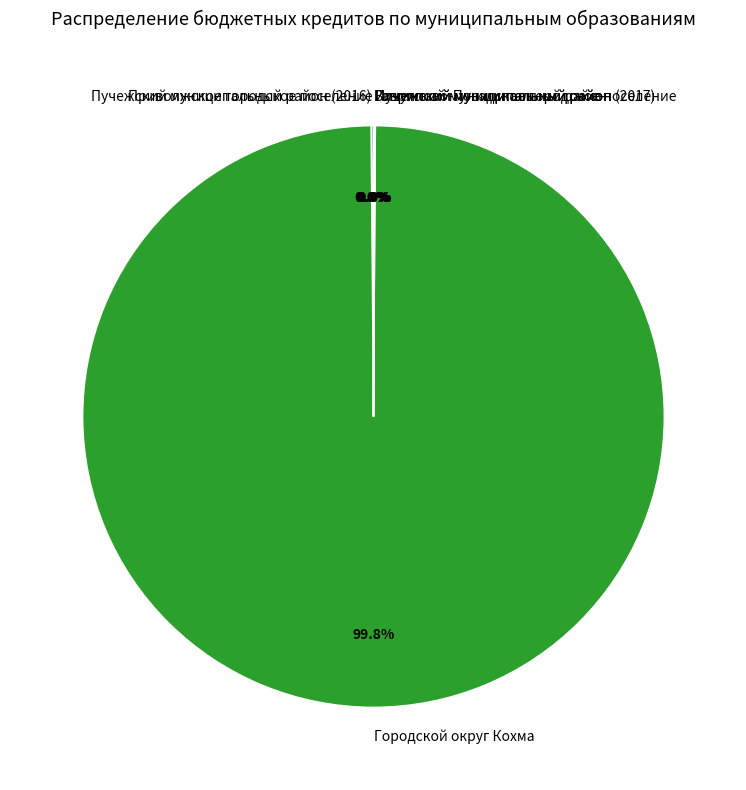

Which category accounts for the majority?

Городской округ Кохма